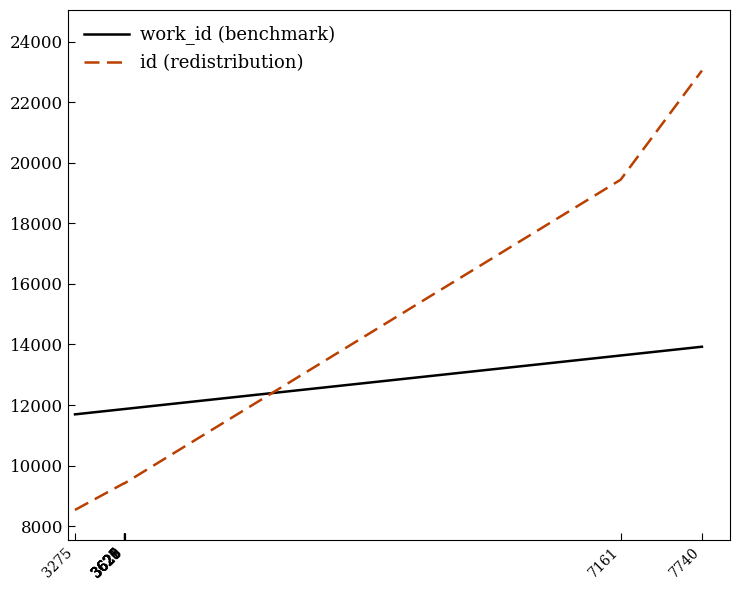

Reading right to left, what are all the values shown in this chart?

work_id (benchmark): 13924.2	13634.7	11868.7	11868.2	11867.7	11867.2	11866.7	11864.7	11864.7	11691.7
id (redistribution): 23041.0	19438.0	9419.0	9418.0	9417.0	9416.0	9415.0	9409.0	9408.0	8536.0